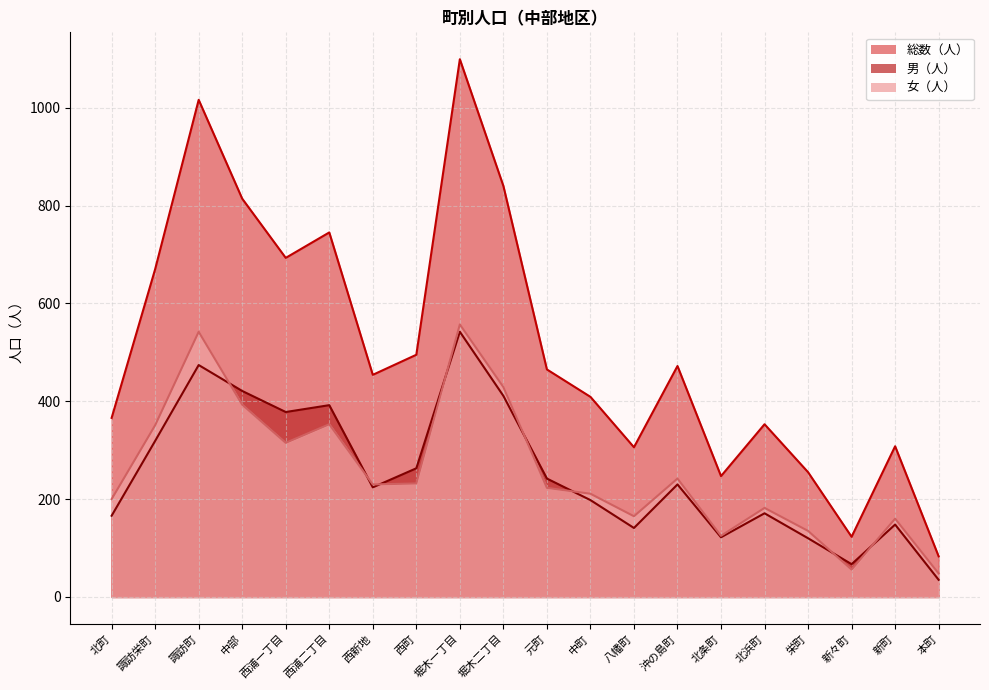

Reading left to right, transcribe all the data shown in this chart.

総数（人）: 366	670	1016	814	693	745	454	495	1099	840	465	409	306	472	247	353	255	123	308	83
男（人）: 166	319	474	421	378	392	224	263	542	411	242	198	141	230	122	171	120	67	148	35
女（人）: 200	351	542	393	315	353	230	232	557	429	223	211	165	242	125	182	135	56	160	48